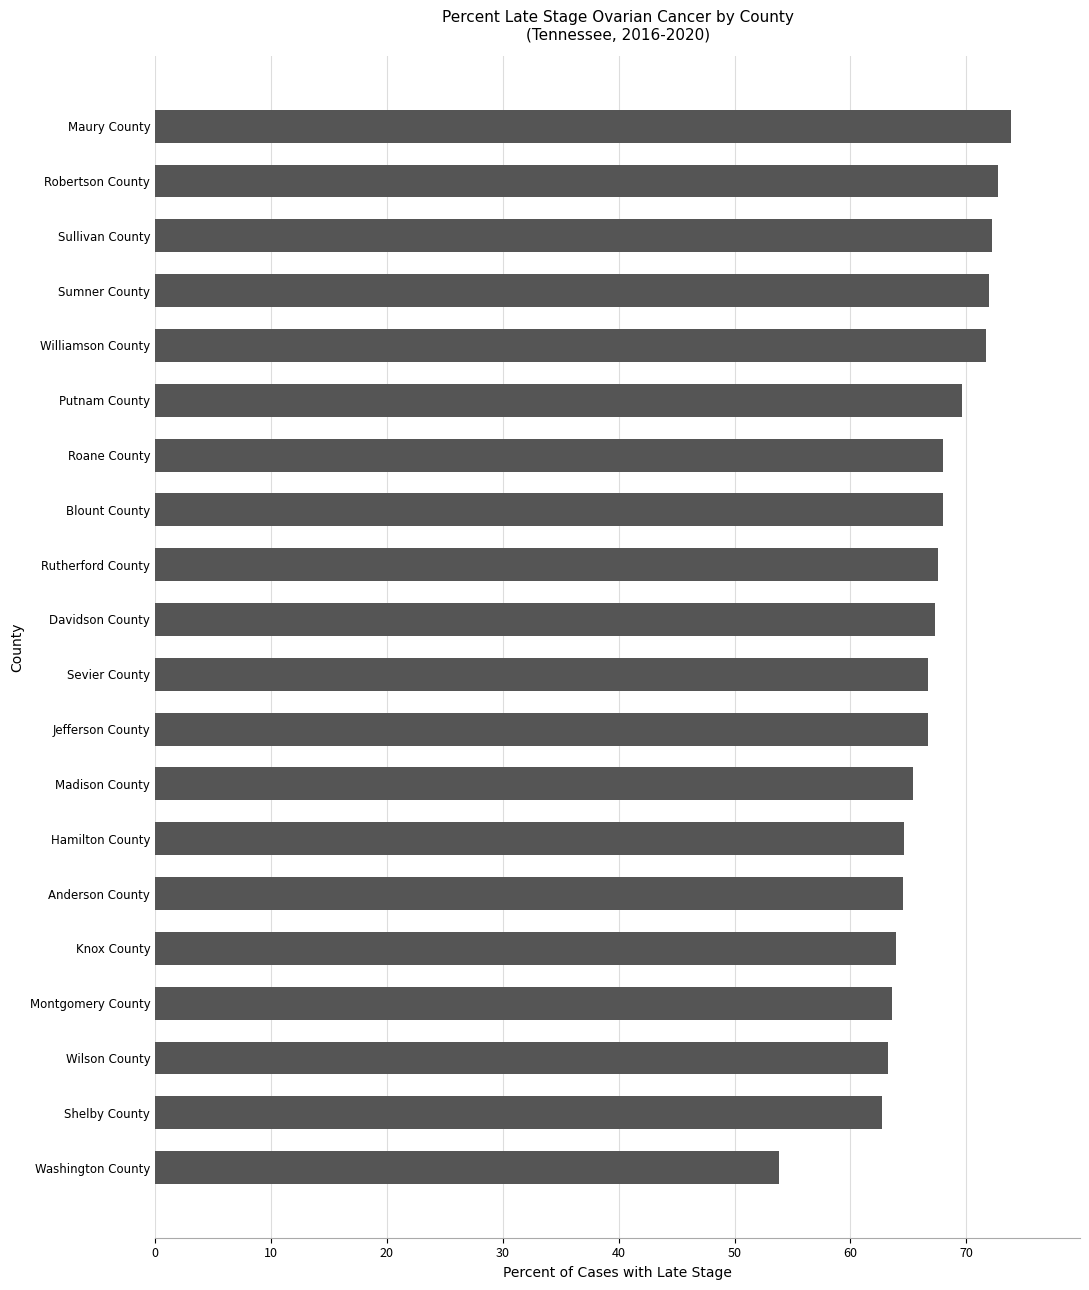

What is the difference between the values at Blount County and Madison County?

2.6